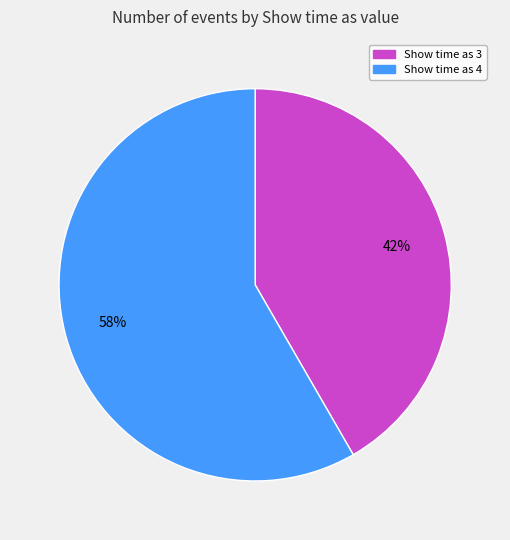

What is the largest slice in the pie chart?

Show time as 4